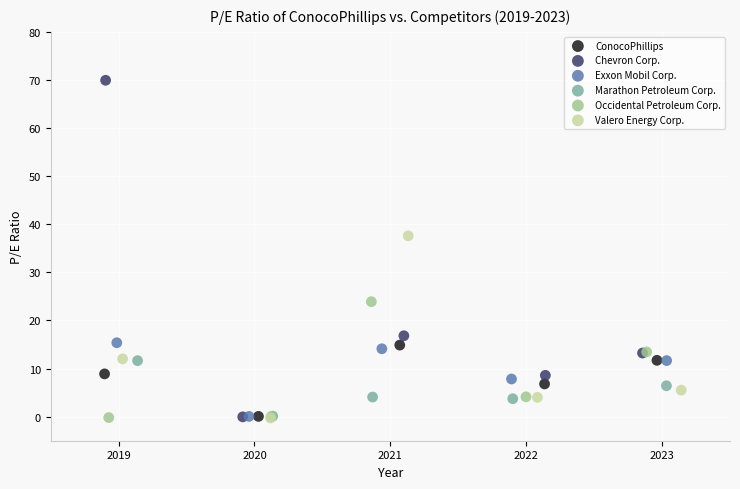

Which series reaches the maximum Y coordinate?

Chevron Corp.